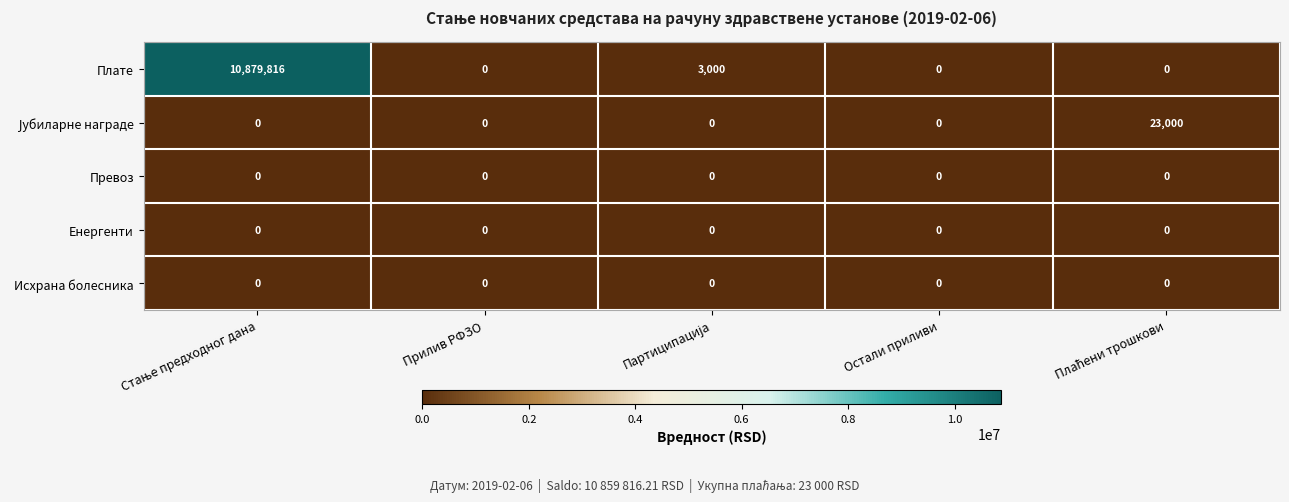

What is the maximum value shown in the chart?

10879816